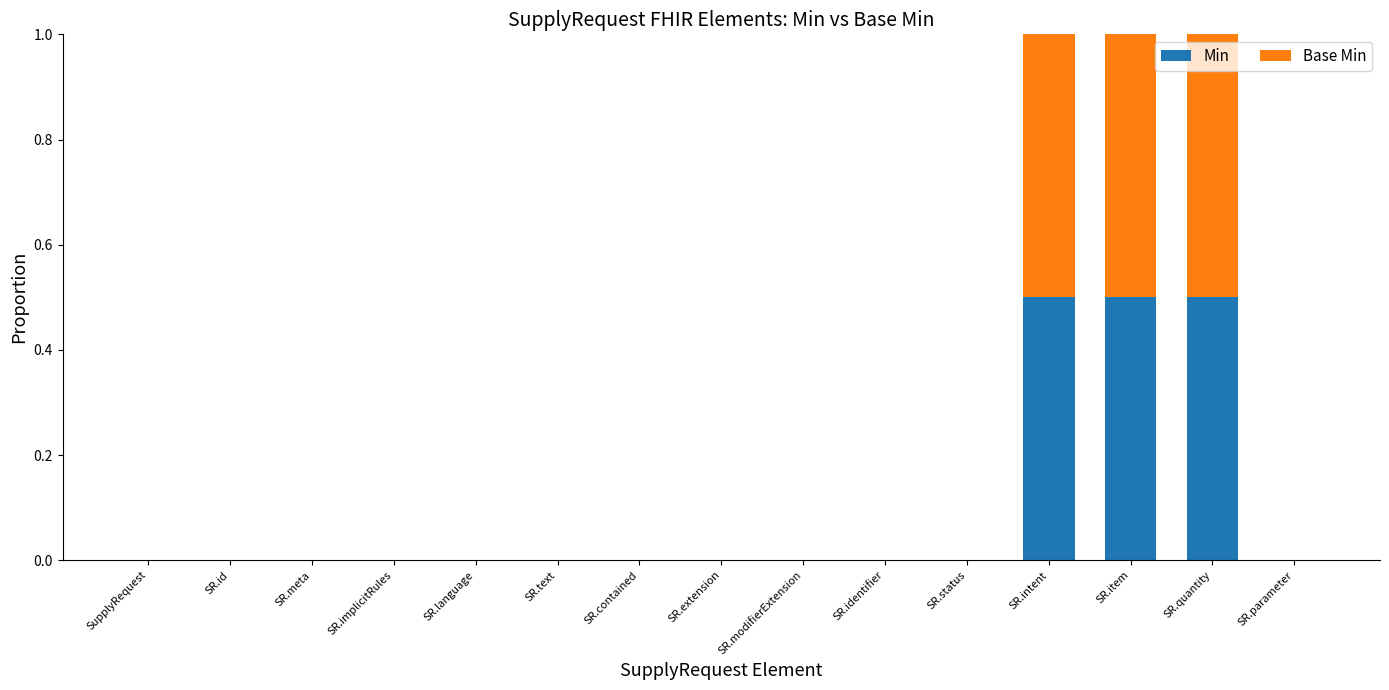

What is the sum of all Min values?

1.5